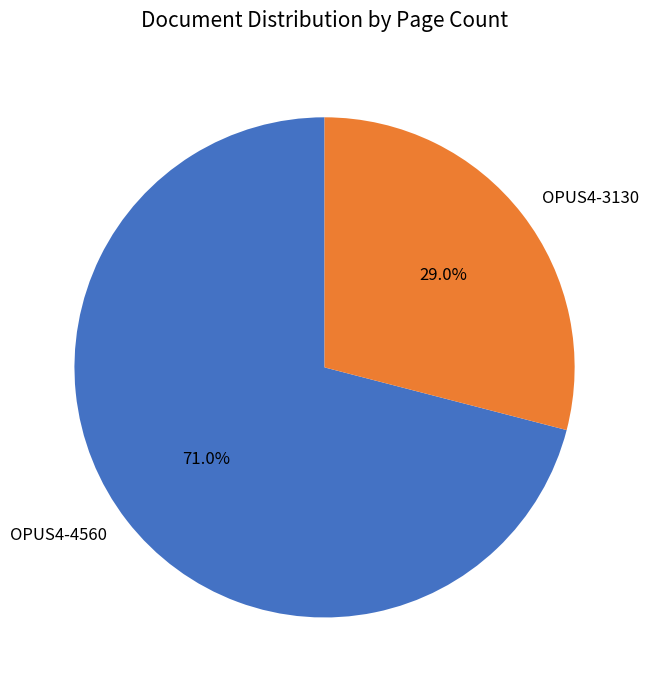

To the nearest percent, what is the difference between the OPUS4-4560 and OPUS4-3130 slice percentages?

42%